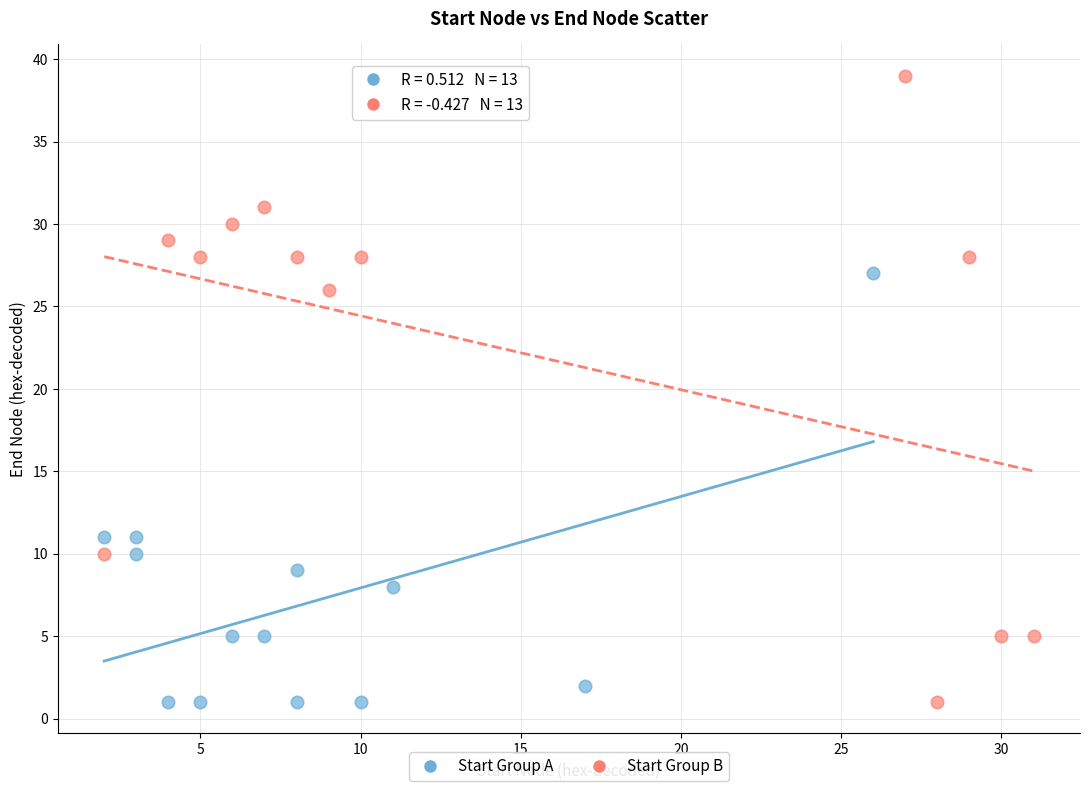

Which series reaches the maximum Y coordinate?

Start Group B